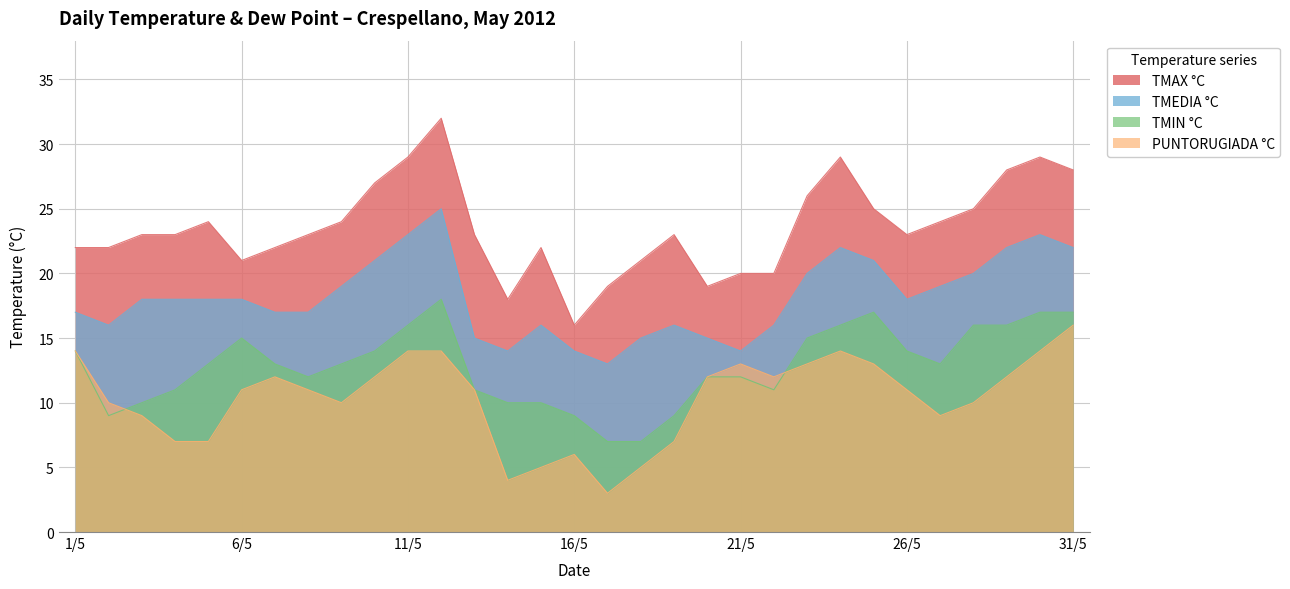

What is the label of the 11th point from the right?

21/5